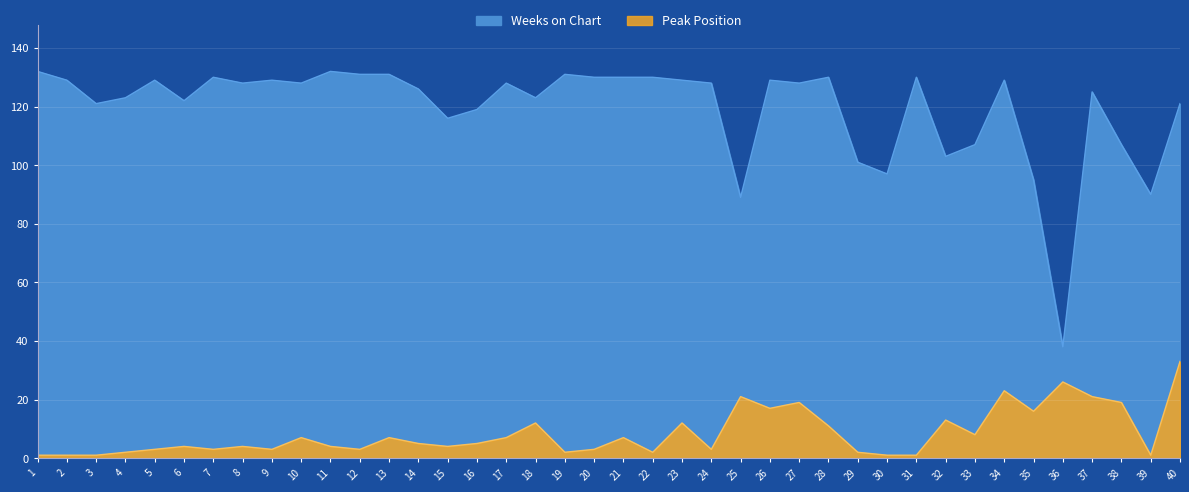

Which category has the lowest value in the Weeks on Chart series?

36